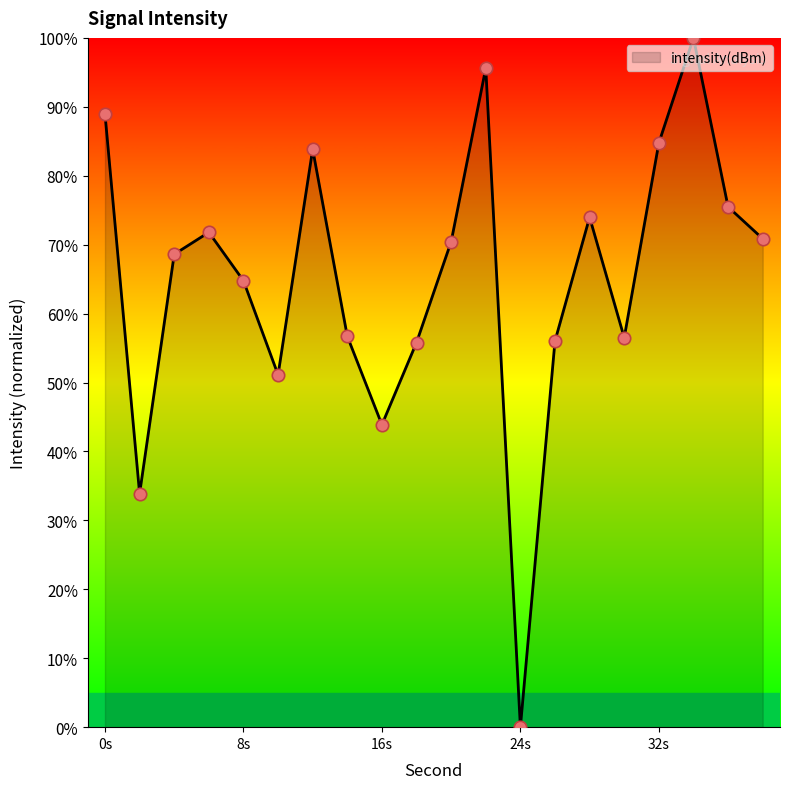

What is the maximum value shown in the chart?

100.0